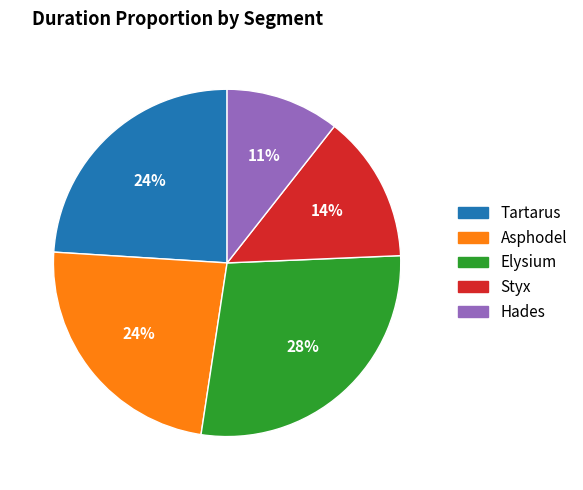

To the nearest percent, what is the average slice percentage?

20%